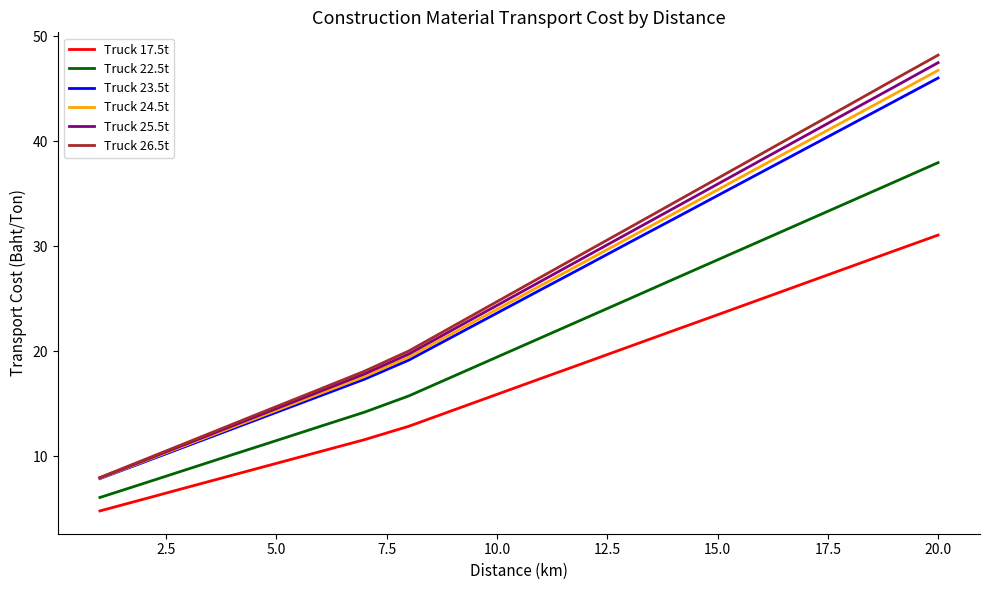

True or false: Truck 22.5t and Truck 17.5t intersect in this chart.

False